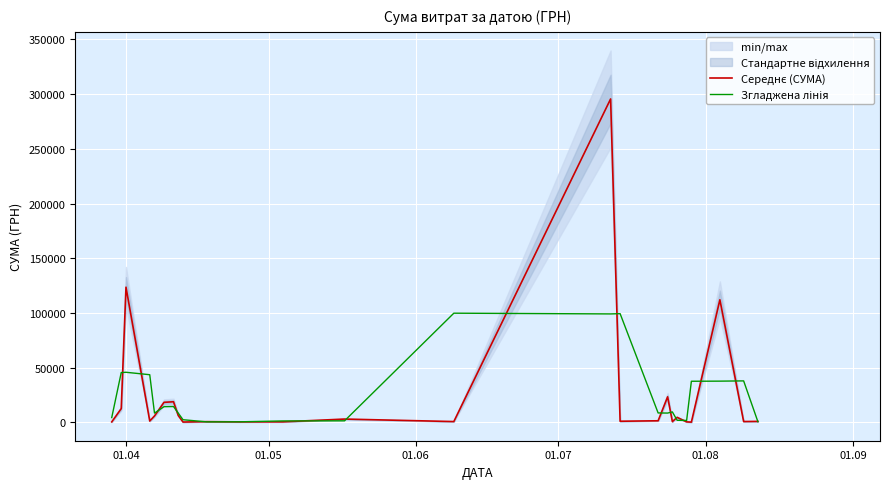

Is it true that Згладжена лінія equals 2167.8 at 20?

False